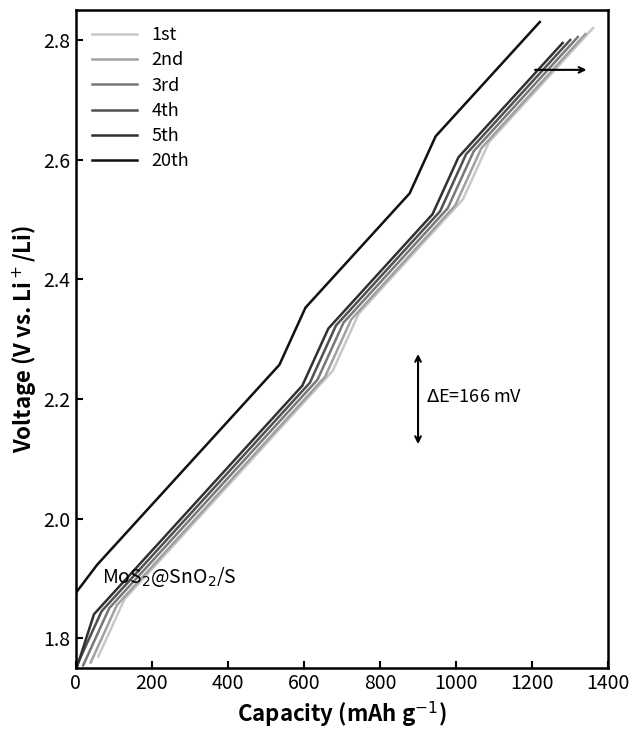

Which series has the largest total across all categories?

20th